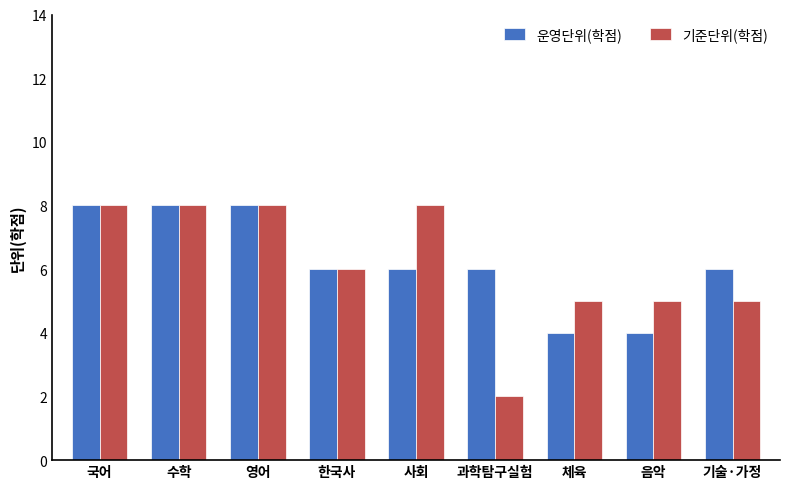

What is the average value of the 운영단위(학점) series?

6